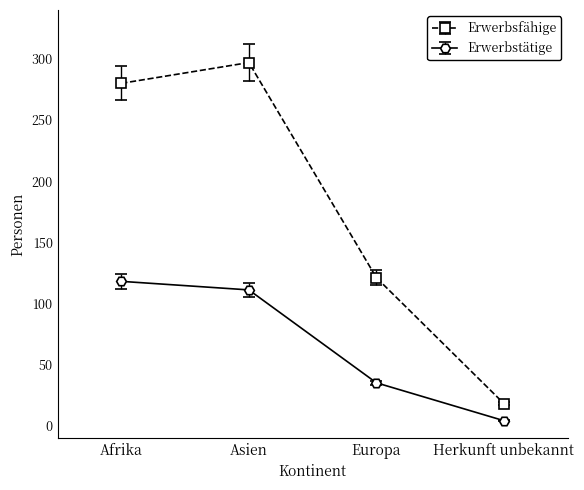

How many data points does each series have?

4